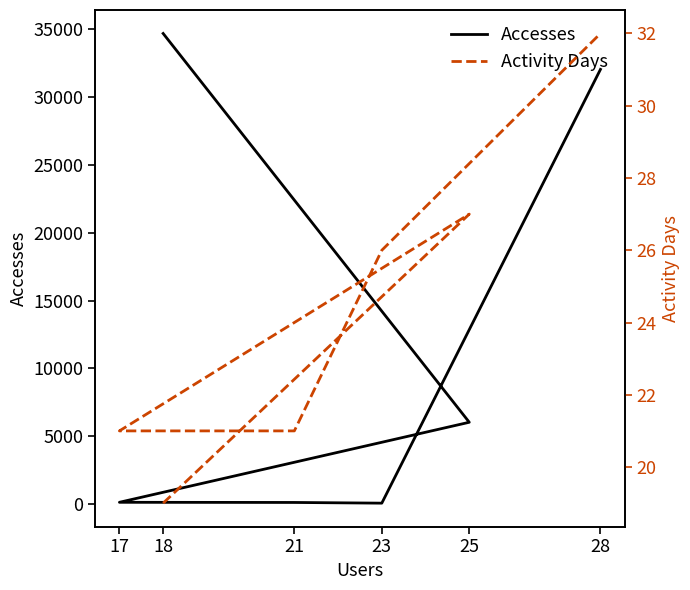

What is the difference between the Accesses values at 18 and 17?

34555